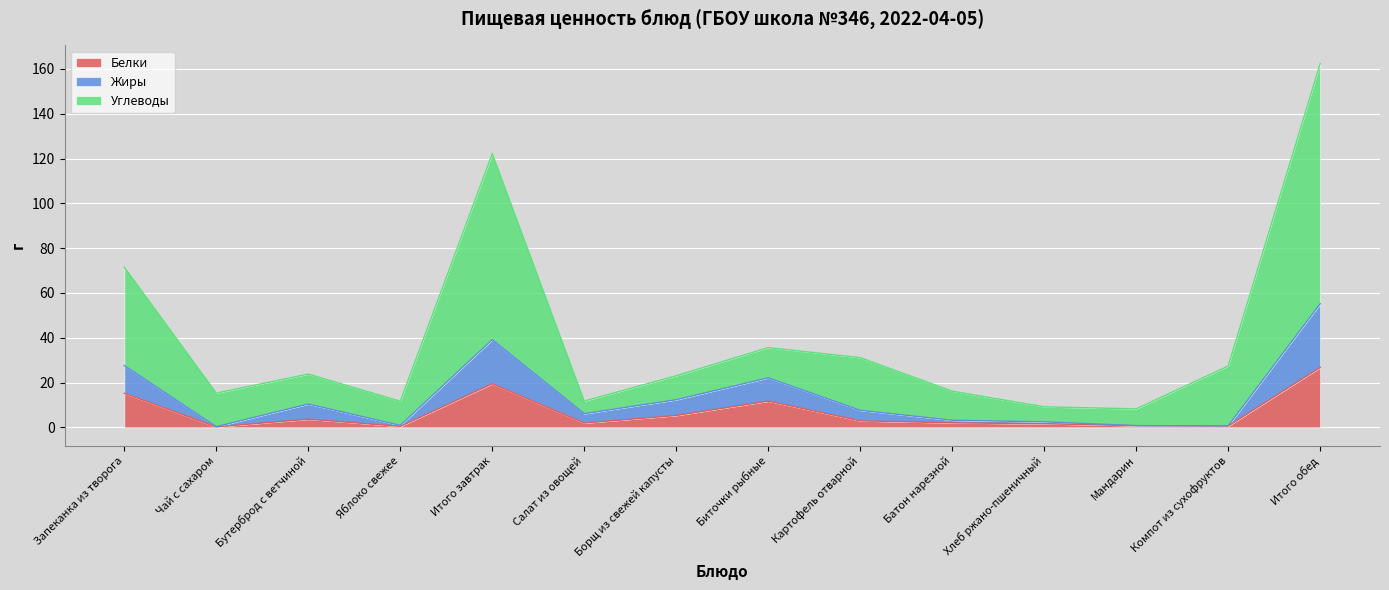

What are all the series names shown in the legend?

Белки, Жиры, Углеводы